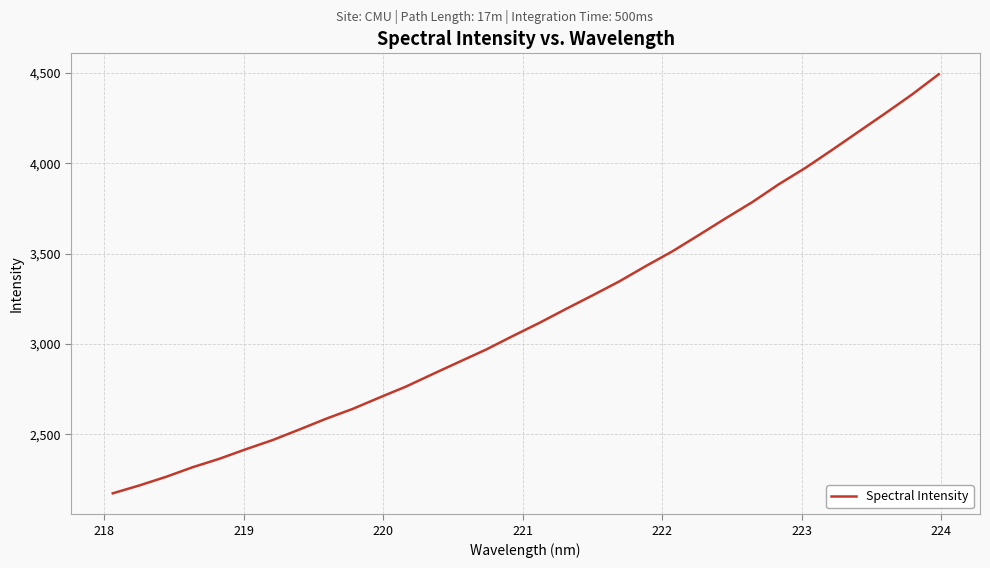

What is the greatest value displayed?

4492.8